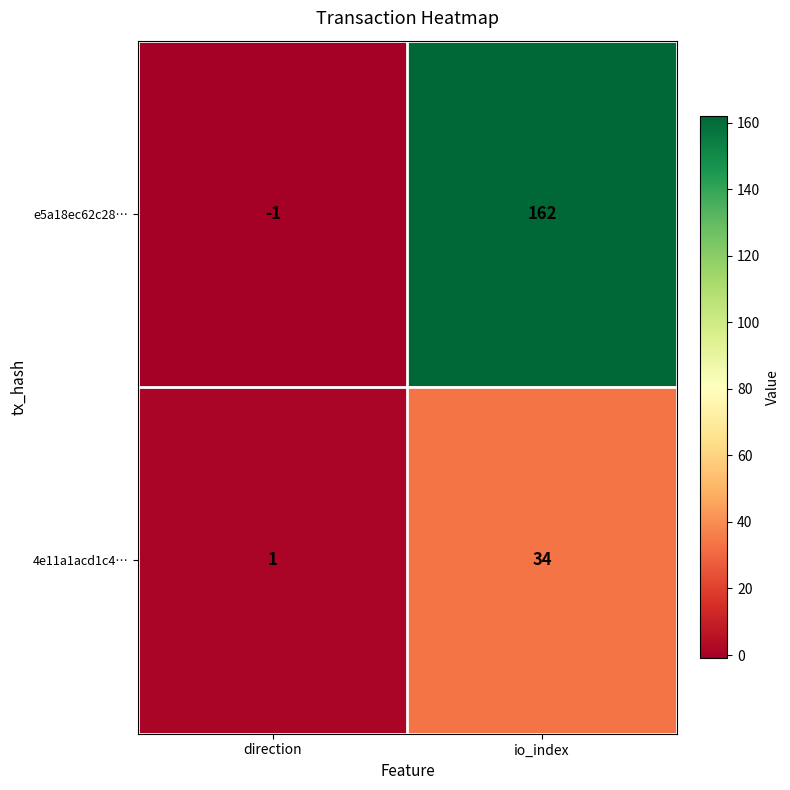

Rank the series at io_index from lowest to highest value.

4e11a1acd1c4…, e5a18ec62c28…